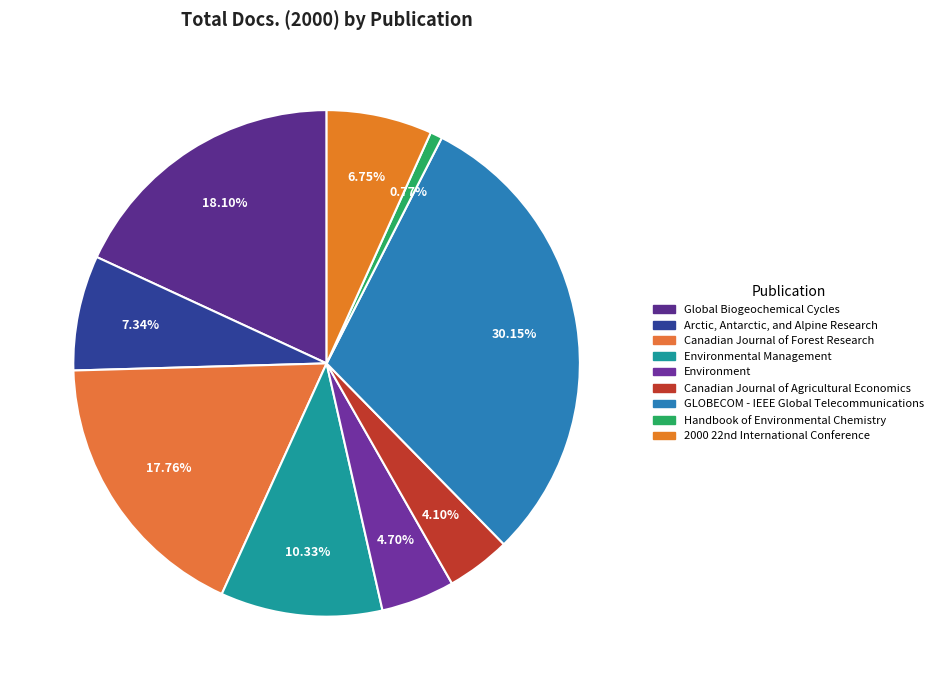

Which category has the biggest portion of the pie?

GLOBECOM - IEEE Global Telecommunications